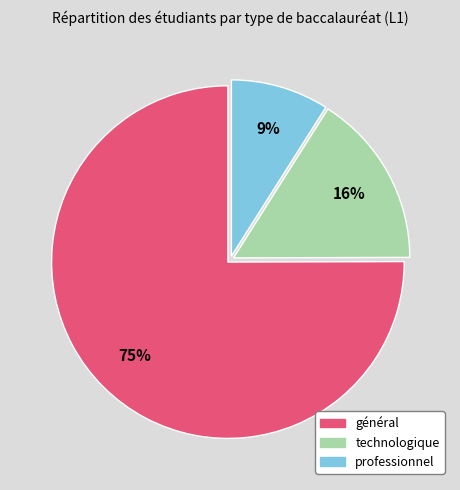

Between technologique and professionnel, which is larger?

technologique